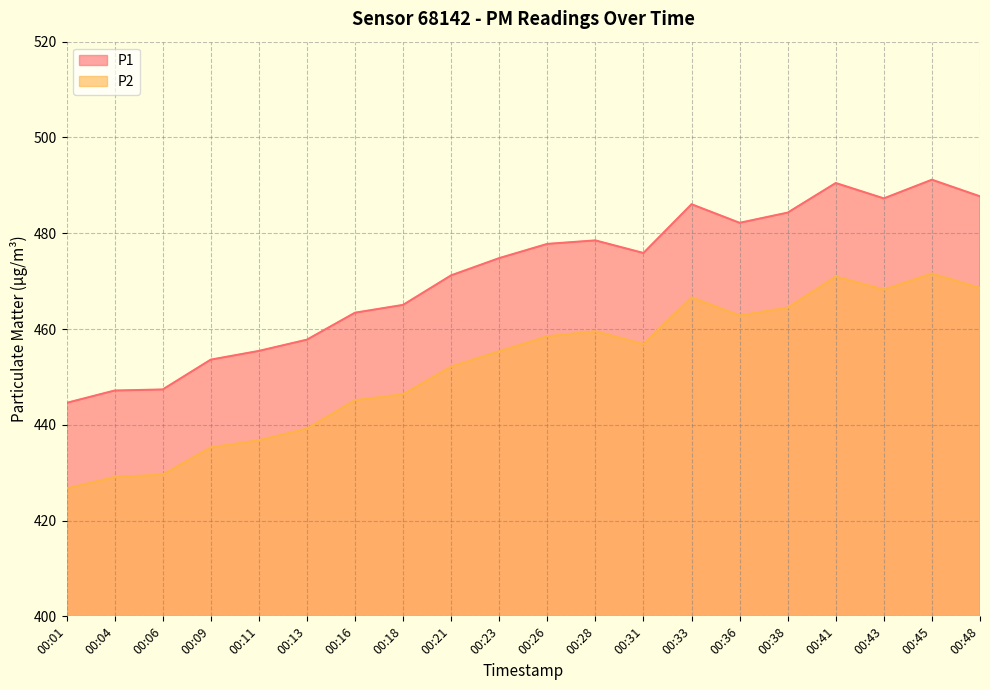

Reading left to right, list all the values displayed in this chart.

P1: 00:01=444.6	00:04=447.1	00:06=447.4	00:09=453.6	00:11=455.4	00:13=457.8	00:16=463.4	00:18=465.0	00:21=471.2	00:23=474.8	00:26=477.8	00:28=478.5	00:31=475.9	00:33=486.1	00:36=482.2	00:38=484.3	00:41=490.5	00:43=487.3	00:45=491.2	00:48=487.7
P2: 00:01=426.7	00:04=429.1	00:06=429.6	00:09=435.3	00:11=436.8	00:13=439.2	00:16=445.1	00:18=446.4	00:21=452.1	00:23=455.4	00:26=458.5	00:28=459.5	00:31=456.9	00:33=466.6	00:36=462.8	00:38=464.4	00:41=470.9	00:43=468.2	00:45=471.6	00:48=468.6